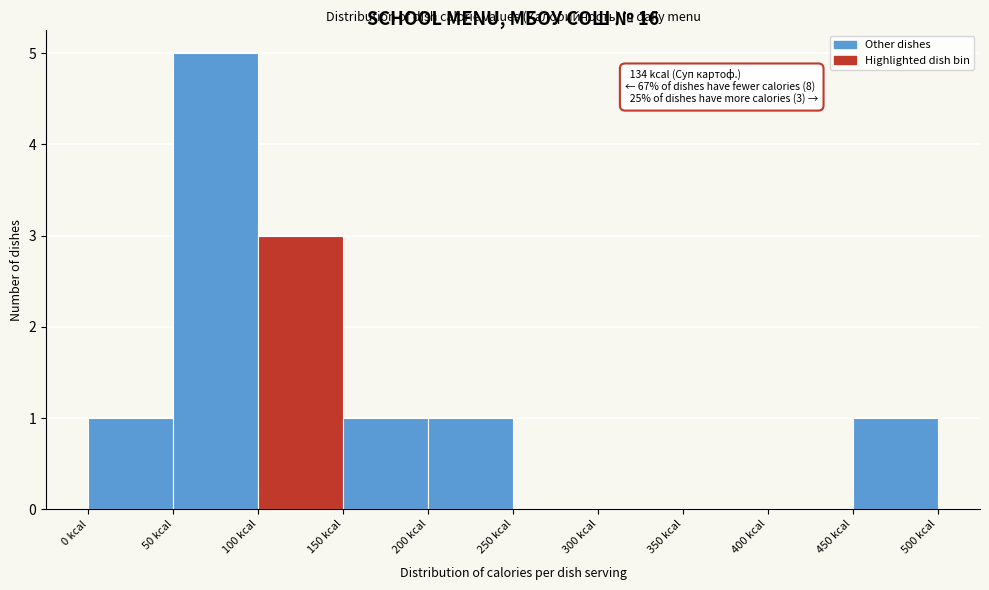

Over which range of the x-axis is the bar tallest?

50 to 100